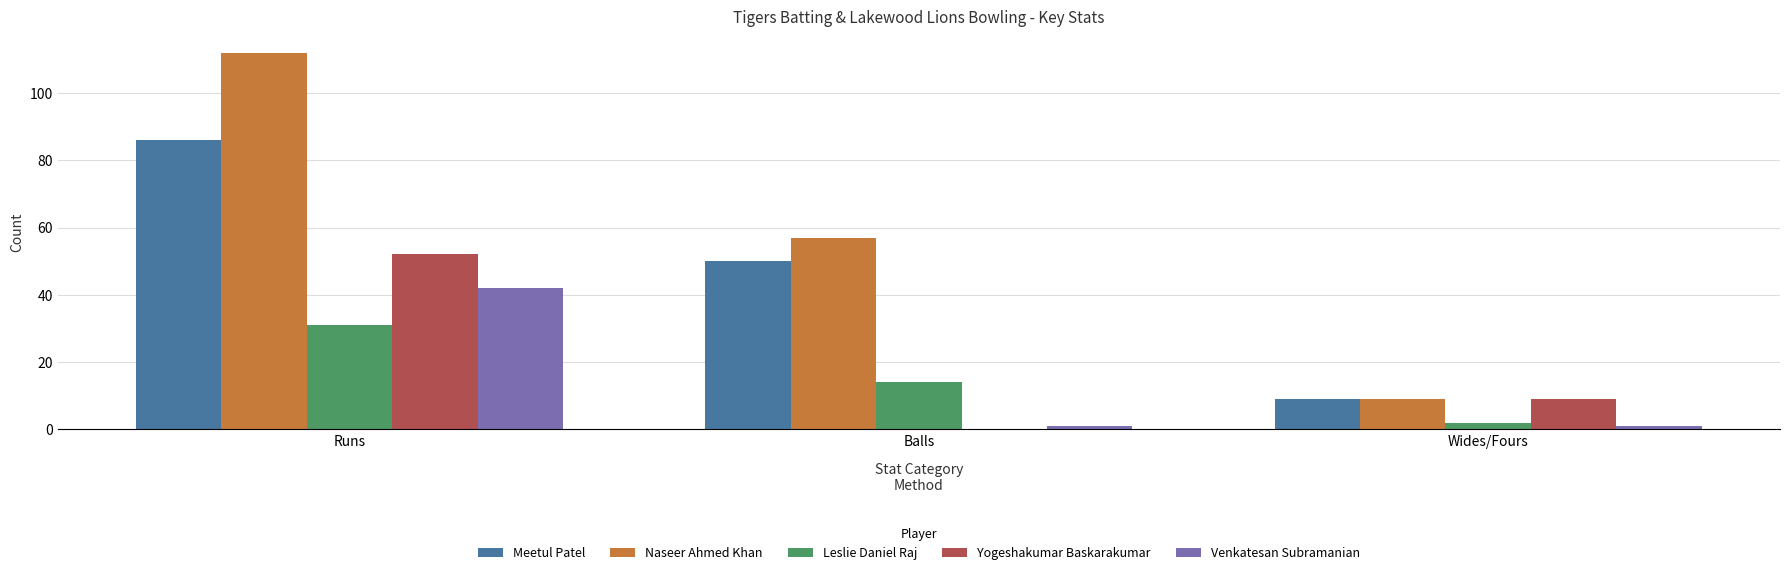

What is the highest value of the Leslie Daniel Raj series?

31